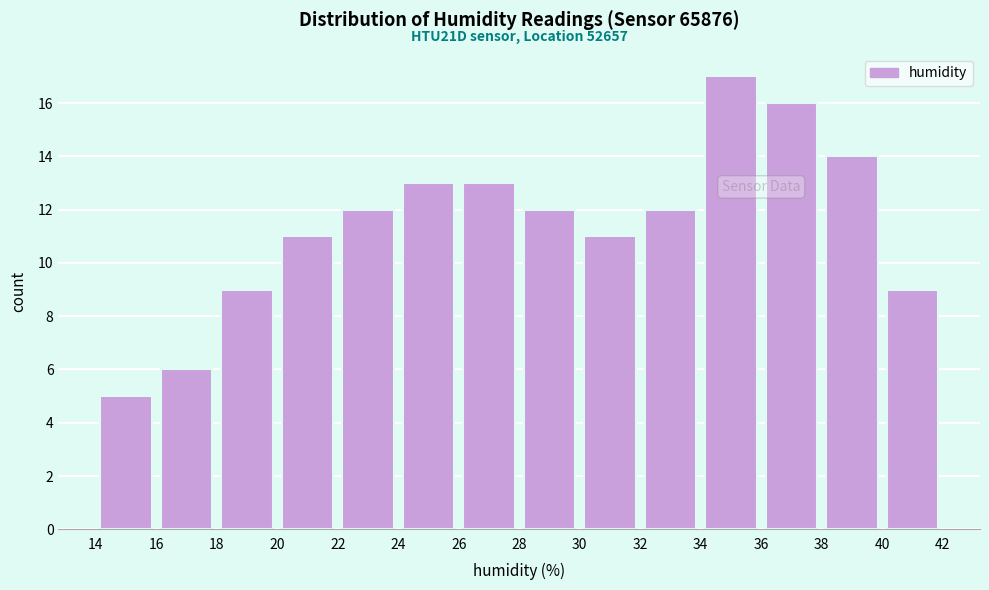

Which range on the x-axis has the tallest bar?

34 to 36